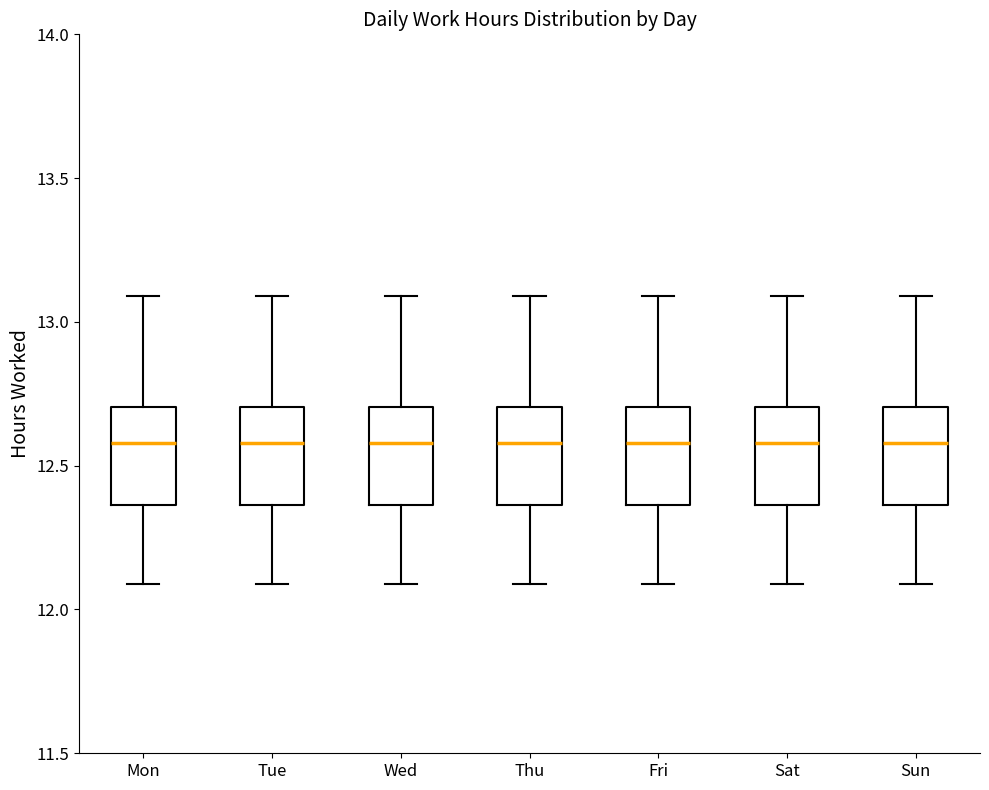

Where is the lower edge of the box for Thu on the y-axis? The values are not printed on the chart, so give them approximately, as read against the axis.

12.35